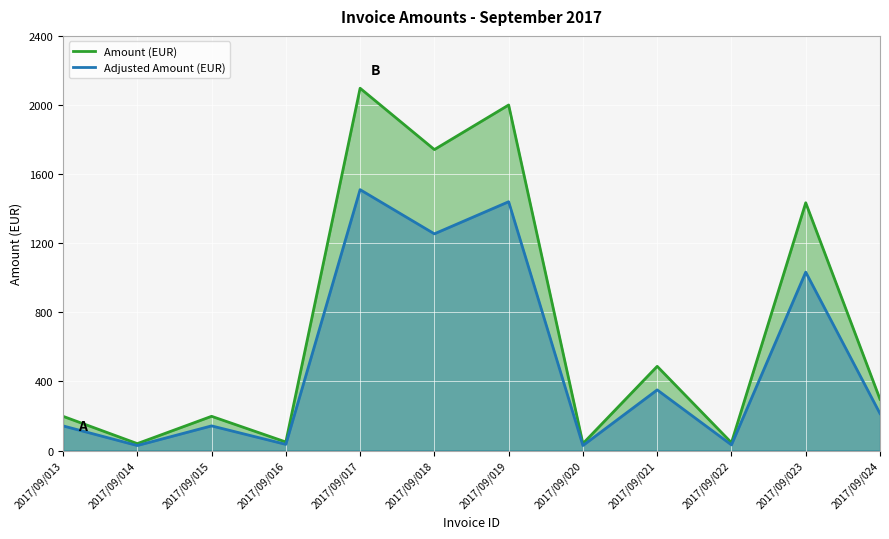

Where does the data first go above 297?

2017/09/017